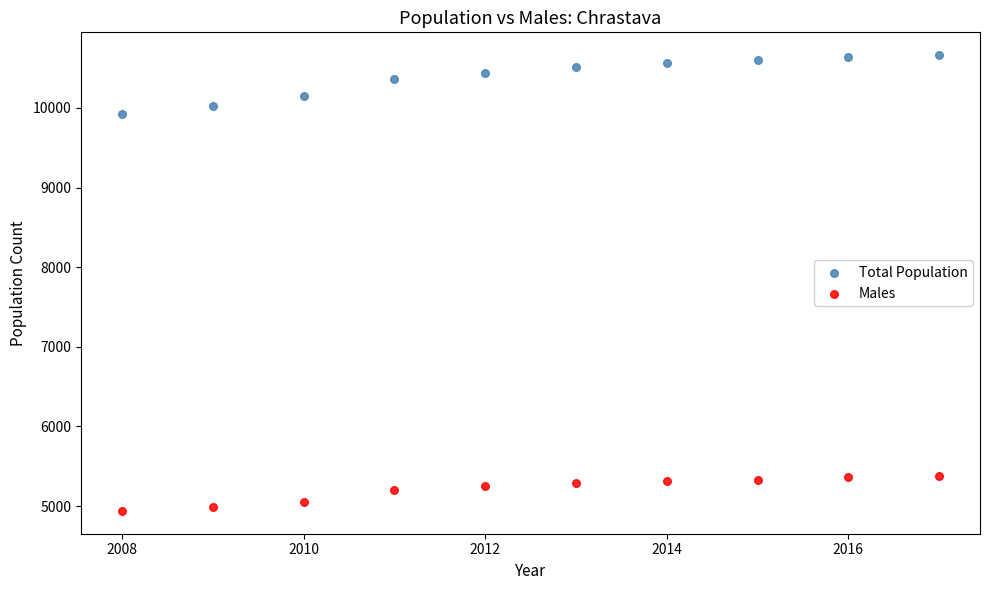

Which series has the largest Y range (max minus min)?

Total Population